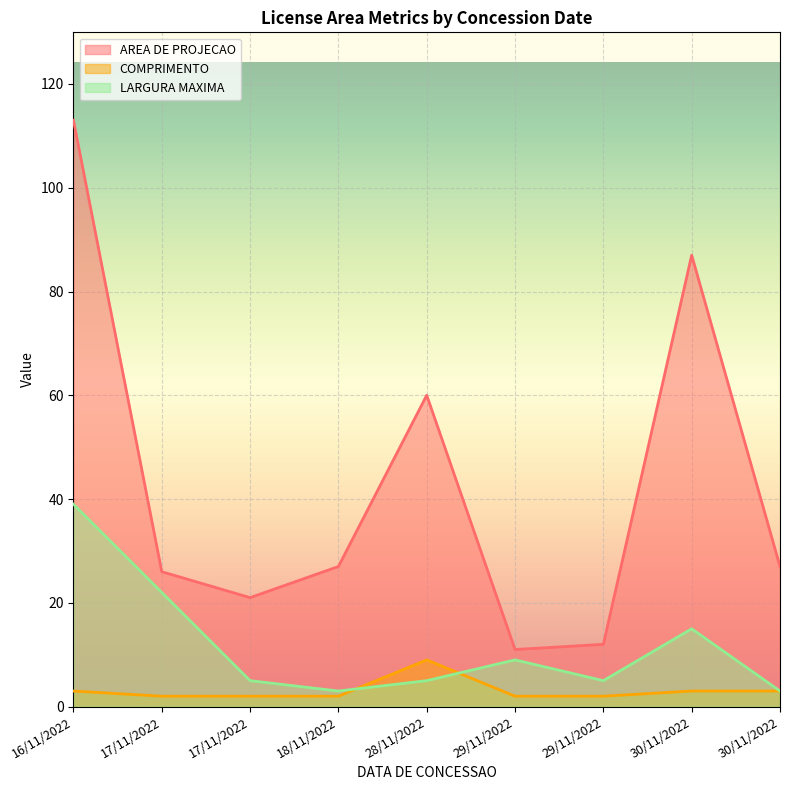

What is the total value across all series at 17/11/2022?

50